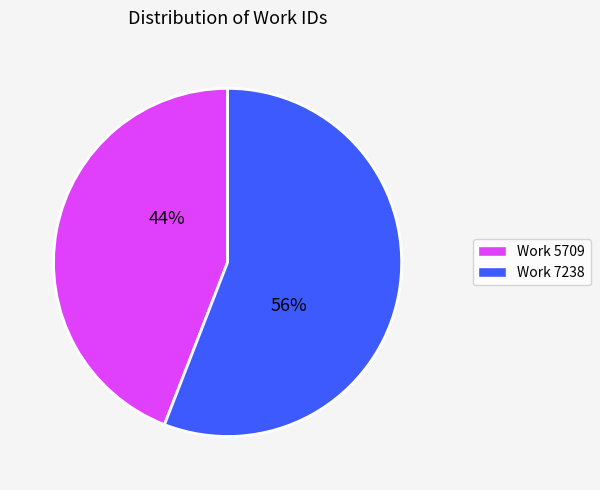

Which has a higher value, Work 7238 or Work 5709?

Work 7238